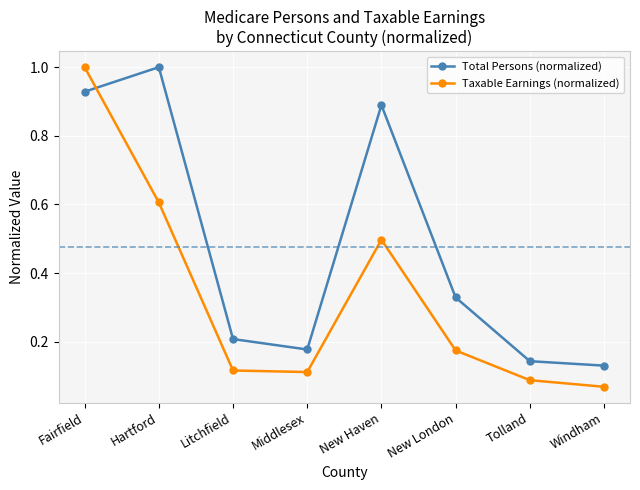

How many lines are shown in the chart?

2